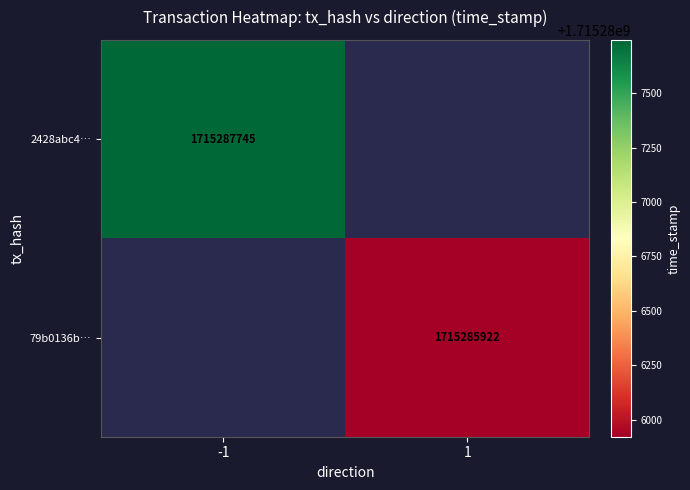

The 2428abc4… series shows 2876785662 at -1. True or false?

False